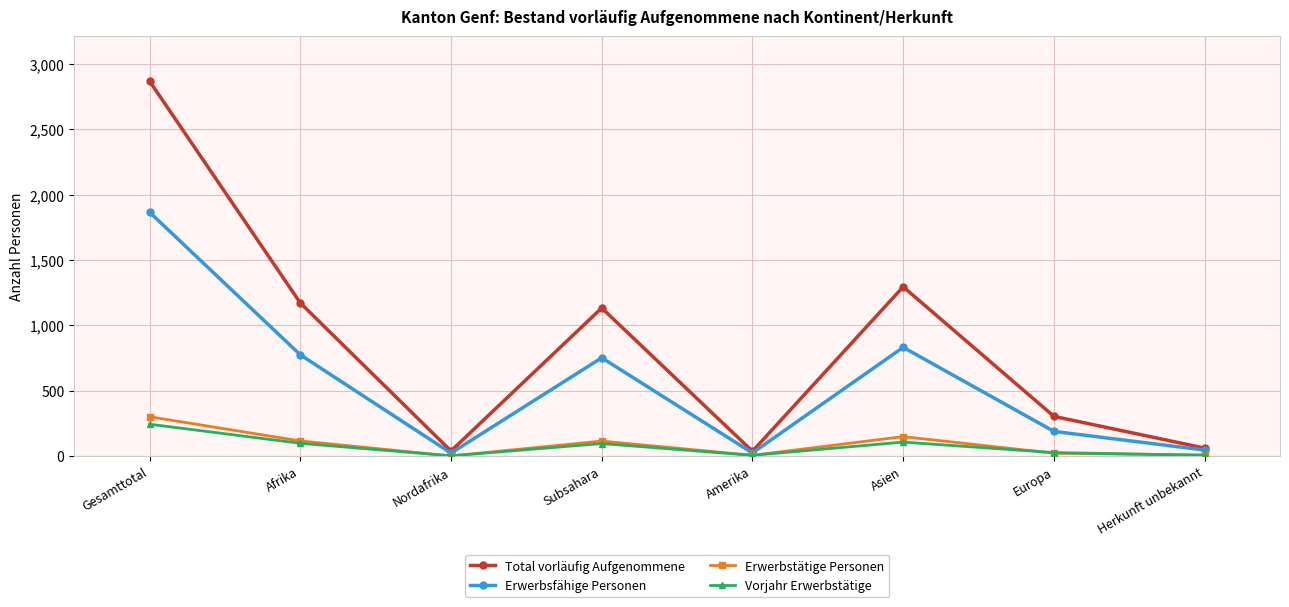

At which category does Total vorläufig Aufgenommene reach its first local peak?

Subsahara